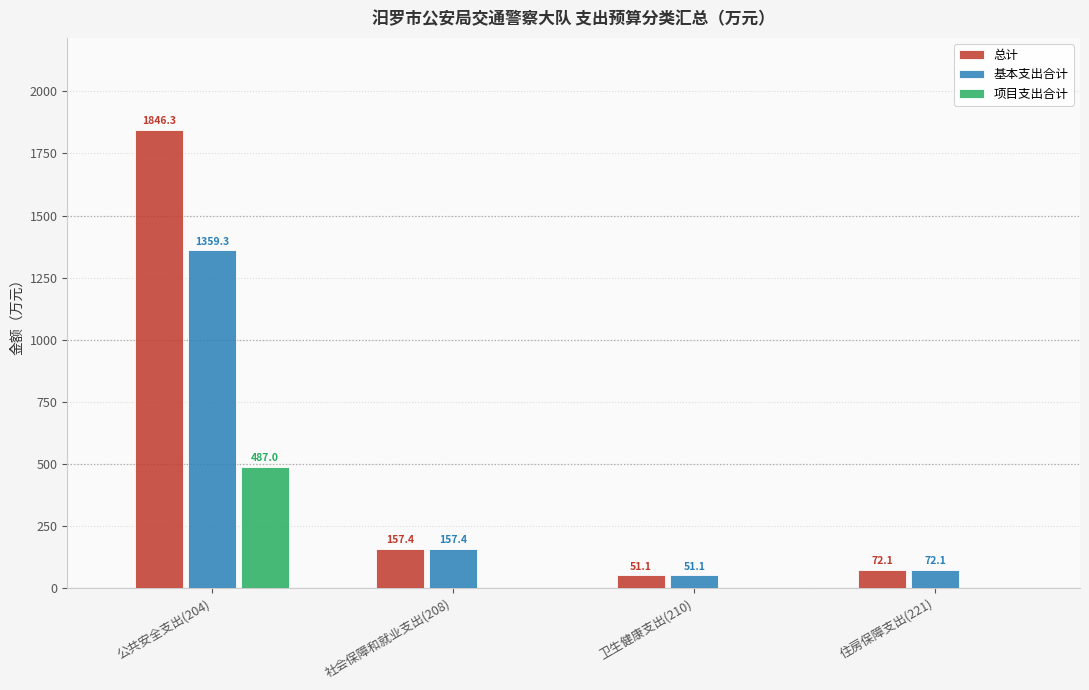

Reading right to left, extract all data points from this chart.

总计: 住房保障支出(221)=72.1	卫生健康支出(210)=51.1	社会保障和就业支出(208)=157.4	公共安全支出(204)=1846.3
基本支出合计: 住房保障支出(221)=72.1	卫生健康支出(210)=51.1	社会保障和就业支出(208)=157.4	公共安全支出(204)=1359.3
项目支出合计: 住房保障支出(221)=0.0	卫生健康支出(210)=0.0	社会保障和就业支出(208)=0.0	公共安全支出(204)=487.0